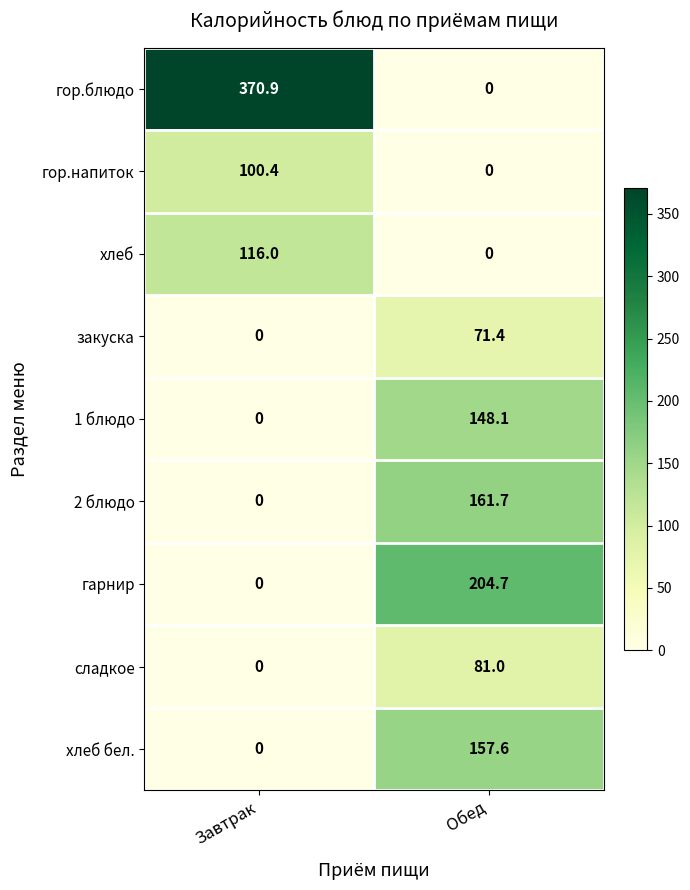

What is the maximum value for гор.напиток?

100.4